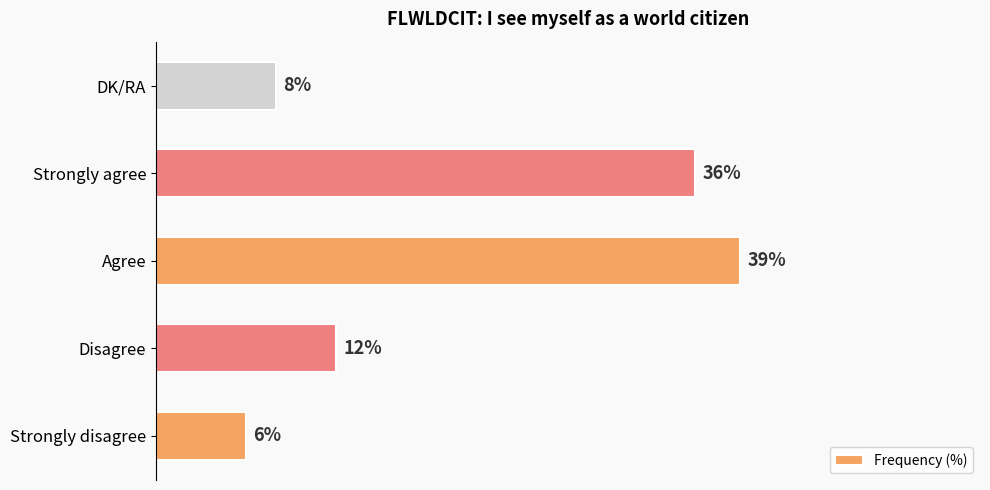

At which category does the chart reach its minimum across all series?

Strongly disagree